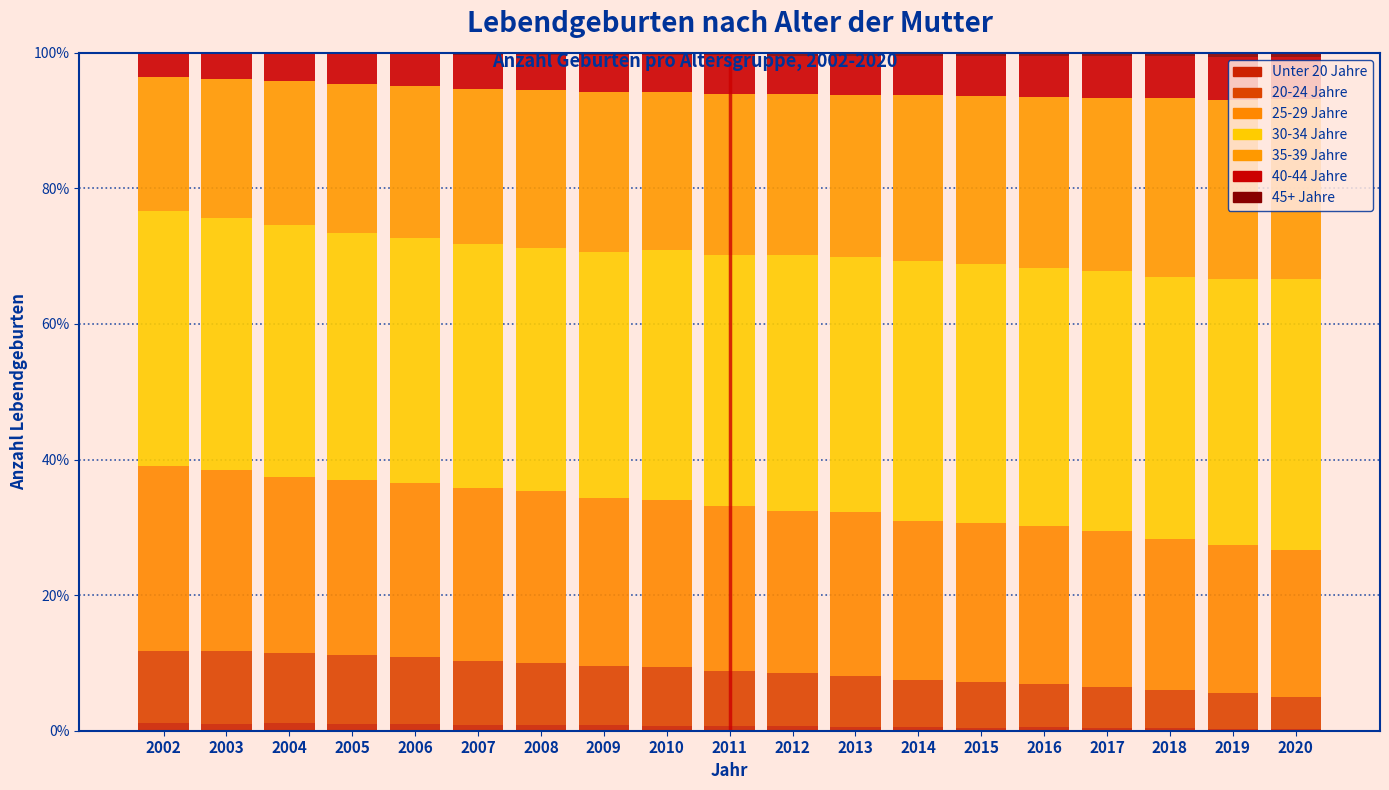

How many series are shown in this chart?

7